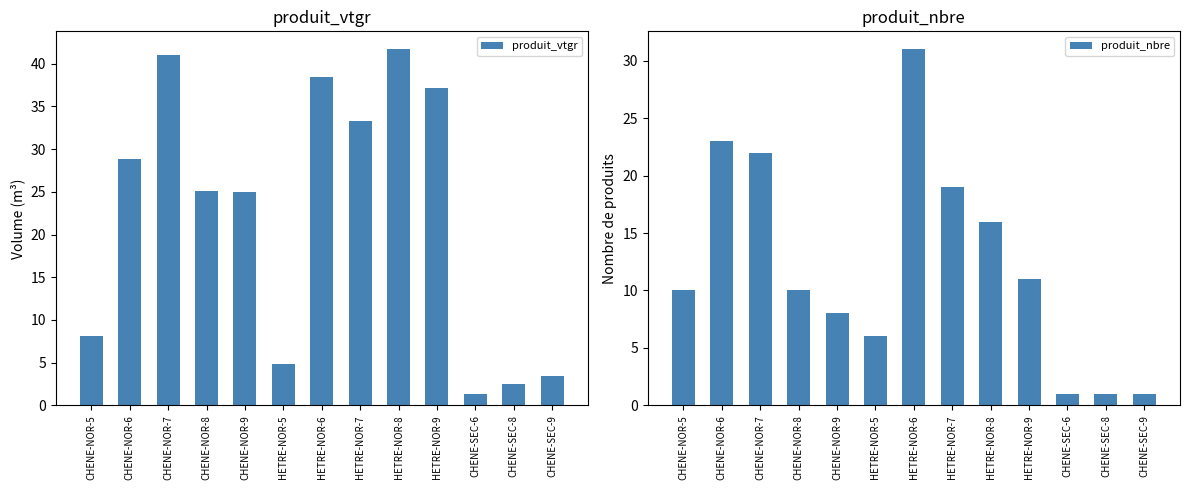

Reading left to right, transcribe all the data shown in this chart.

produit_vtgr: 8.2	28.8	41.0	25.1	25.0	4.9	38.5	33.3	41.7	37.1	1.3	2.5	3.5
produit_nbre: 10.0	23.0	22.0	10.0	8.0	6.0	31.0	19.0	16.0	11.0	1.0	1.0	1.0